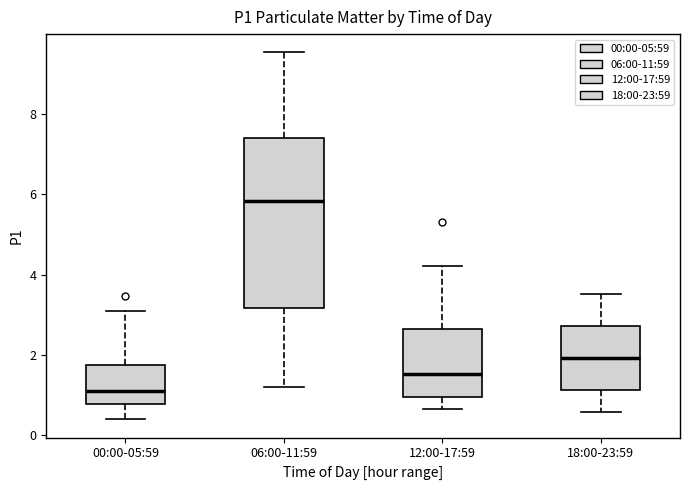

Which box is the tallest, from its lower edge to its upper edge?

06:00-11:59